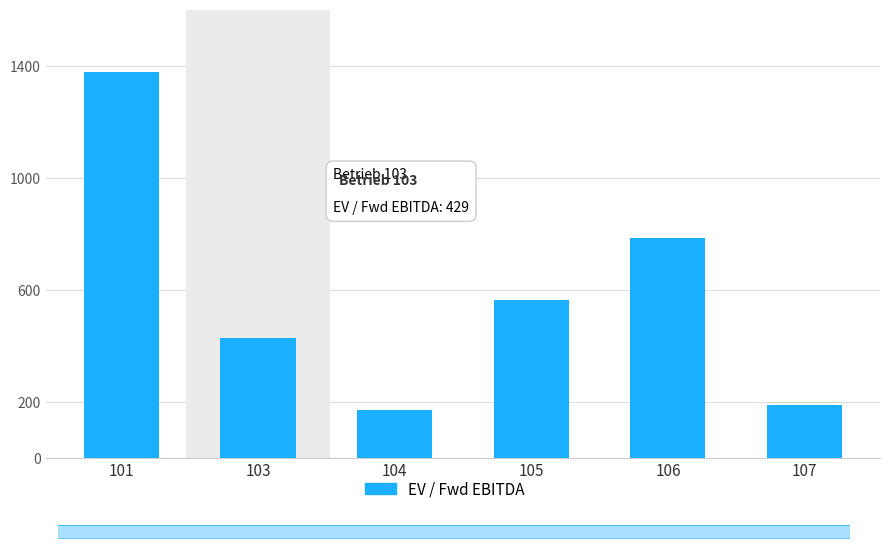

Is it true that the value at 106 is 786?

True